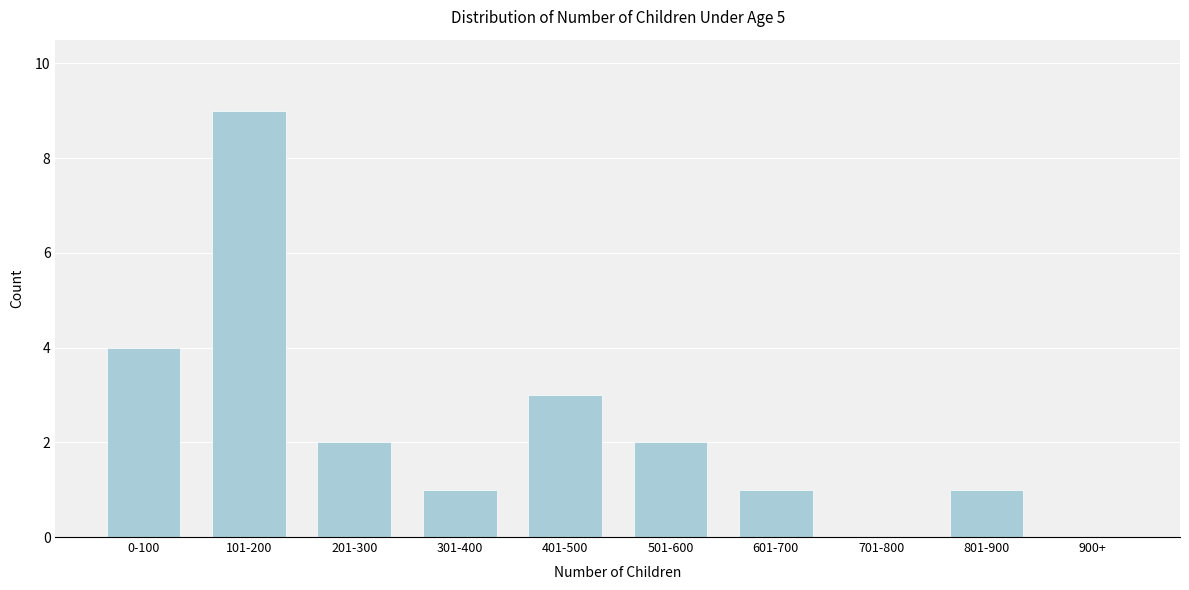

Reading right to left, list all the values displayed in this chart.

900+=0	801-900=1	701-800=0	601-700=1	501-600=2	401-500=3	301-400=1	201-300=2	101-200=9	0-100=4